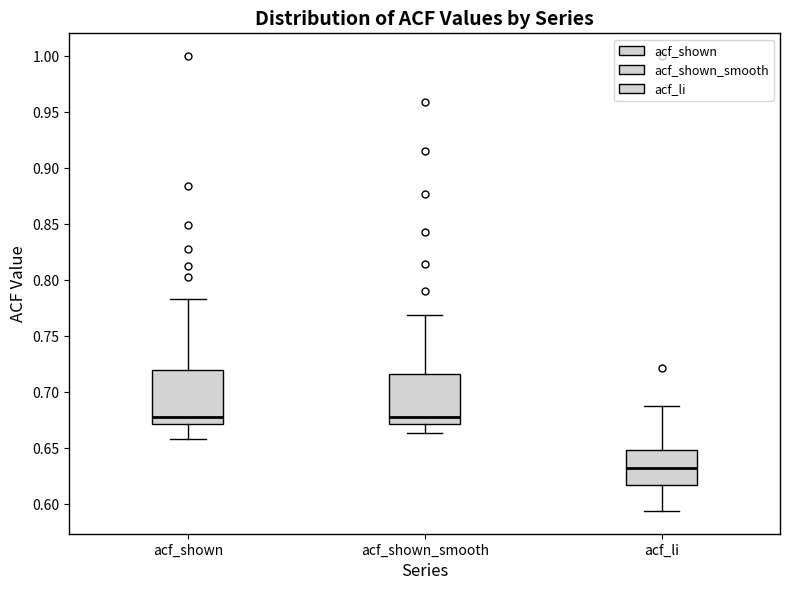

Reading left to right, read every box against the y-axis: the position of its median line, the range the box covers, and the ends of its whiskers. The values are not printed on the chart, so give them approximately, as read against the axis.

acf_shown: median 0.680, box 0.670 to 0.720, whiskers 0.660 to 0.785
acf_shown_smooth: median 0.680, box 0.670 to 0.715, whiskers 0.665 to 0.770
acf_li: median 0.630, box 0.615 to 0.650, whiskers 0.595 to 0.690